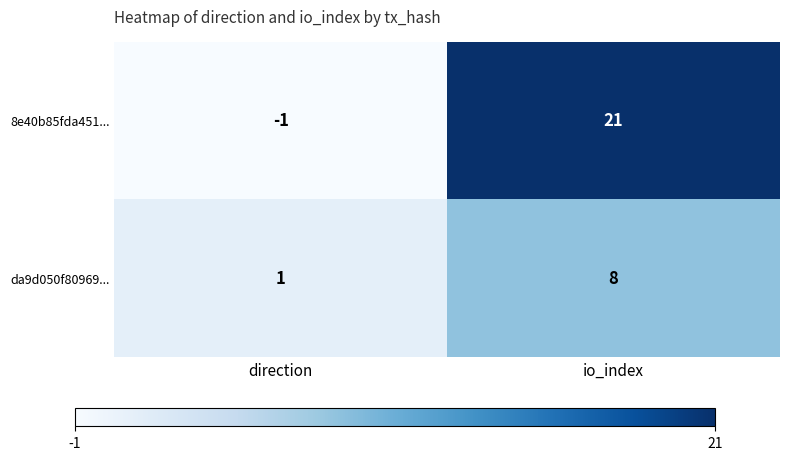

What is the difference between the 8e40b85fda451... values at io_index and direction?

22